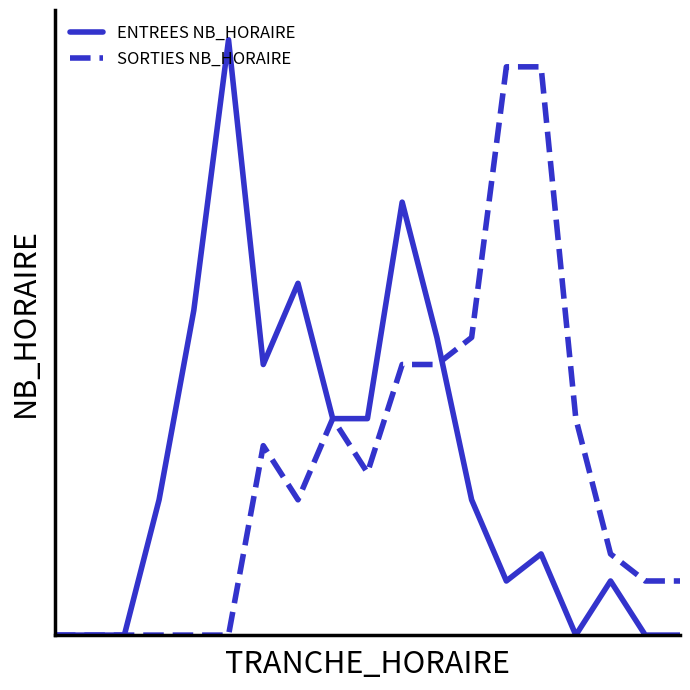

Does the chart have visible grid lines?

No